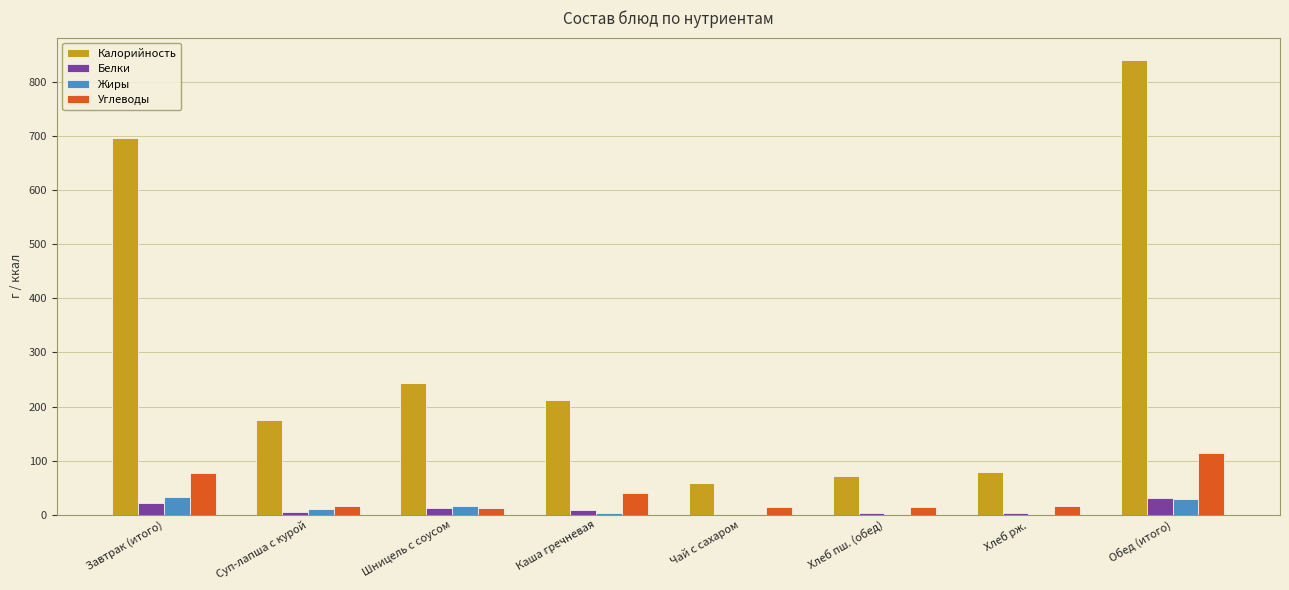

What is the total value across all series at Завтрак (итого)?

828.9